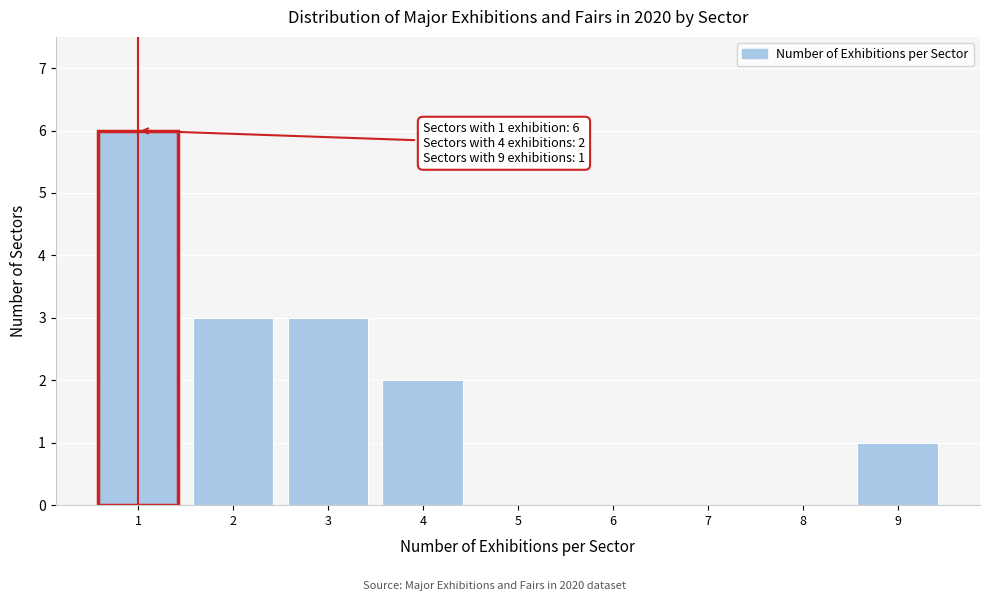

Reading left to right, list all the values displayed in this chart.

1=6	2=3	3=3	4=2	5=0	6=0	7=0	8=0	9=1